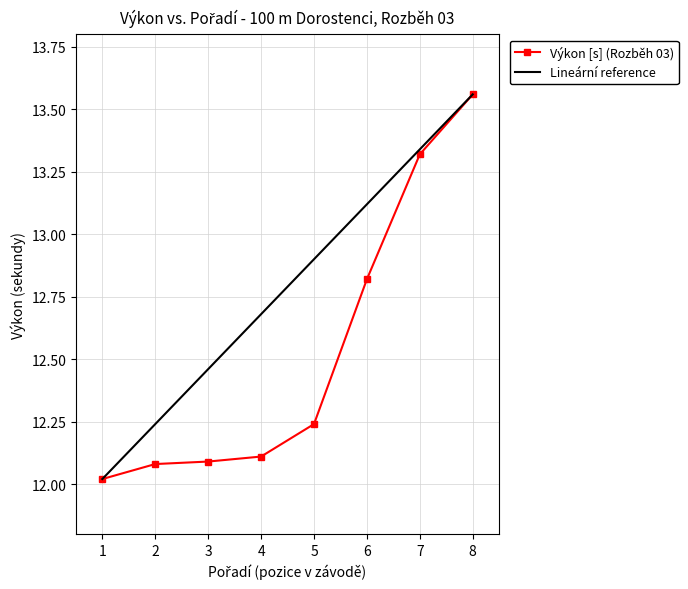

List the series in order of their overall mean, highest first.

Lineární reference, Výkon [s] (Rozběh 03)